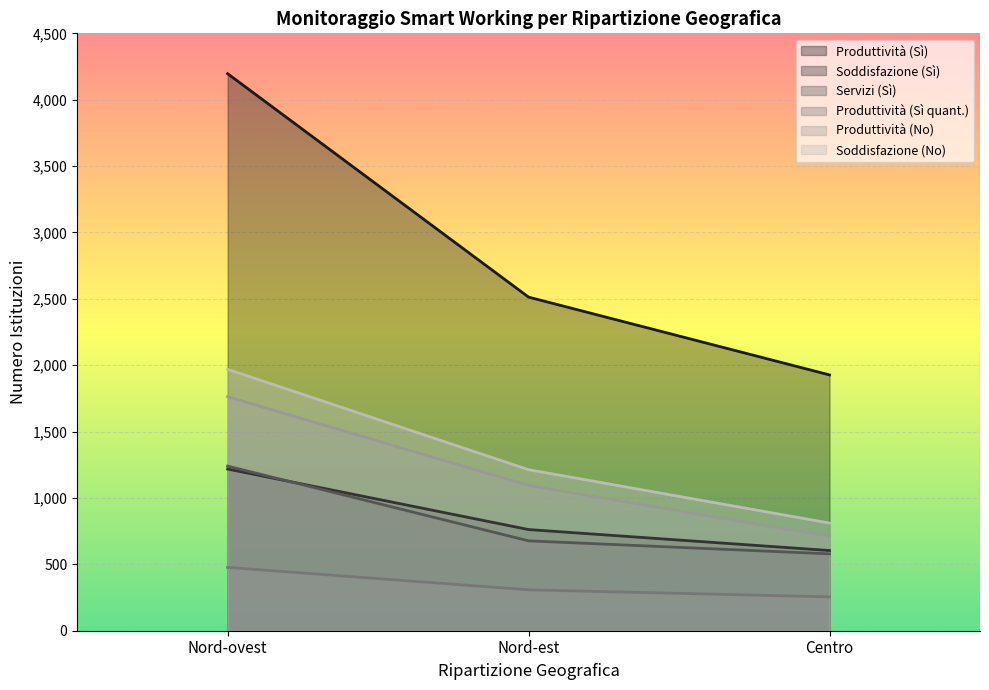

Does the chart display data point markers on the line(s)?

No